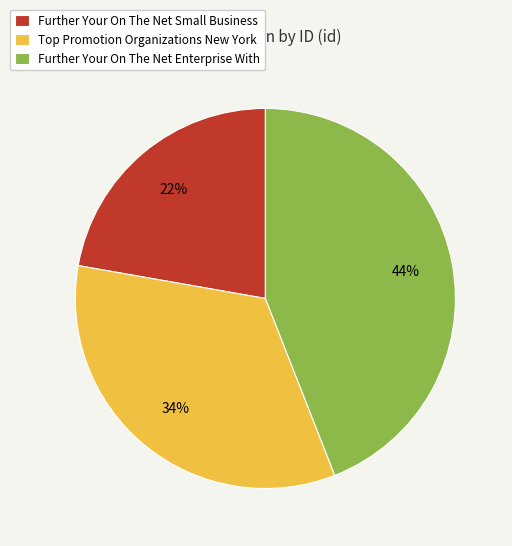

Rank the categories by value from lowest to highest.

Further Your On The Net Small Business, Top Promotion Organizations New York, Further Your On The Net Enterprise With